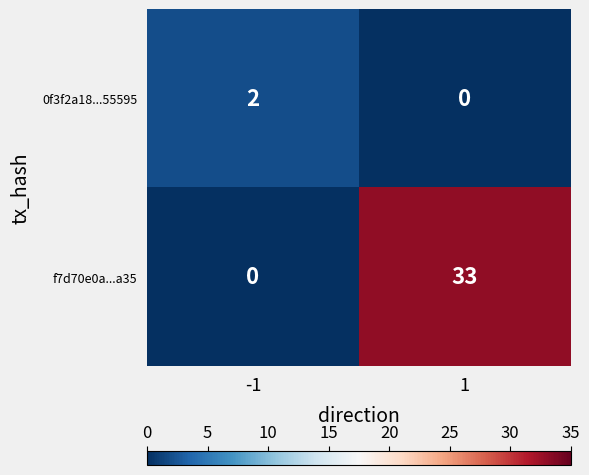

At how many categories does at least one series exceed 17?

1